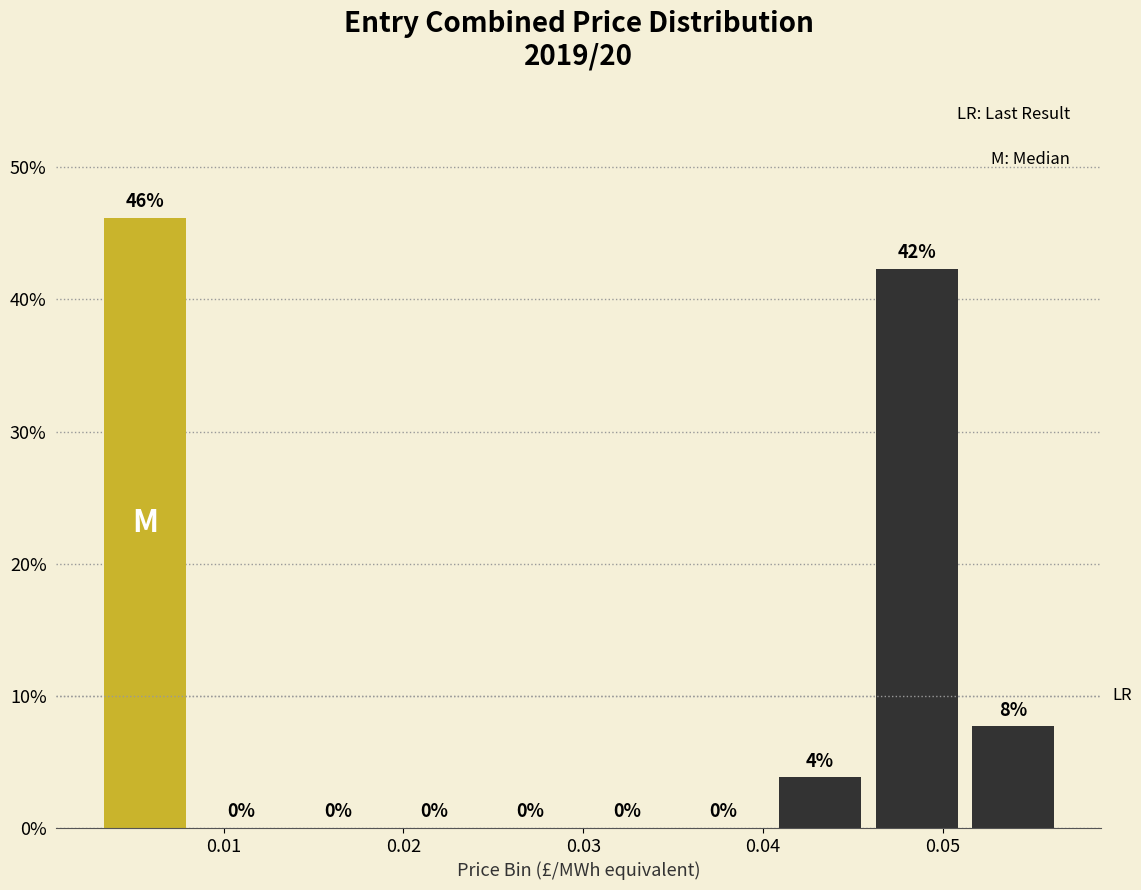

Which range on the x-axis has the tallest bar?

0.003 to 0.009